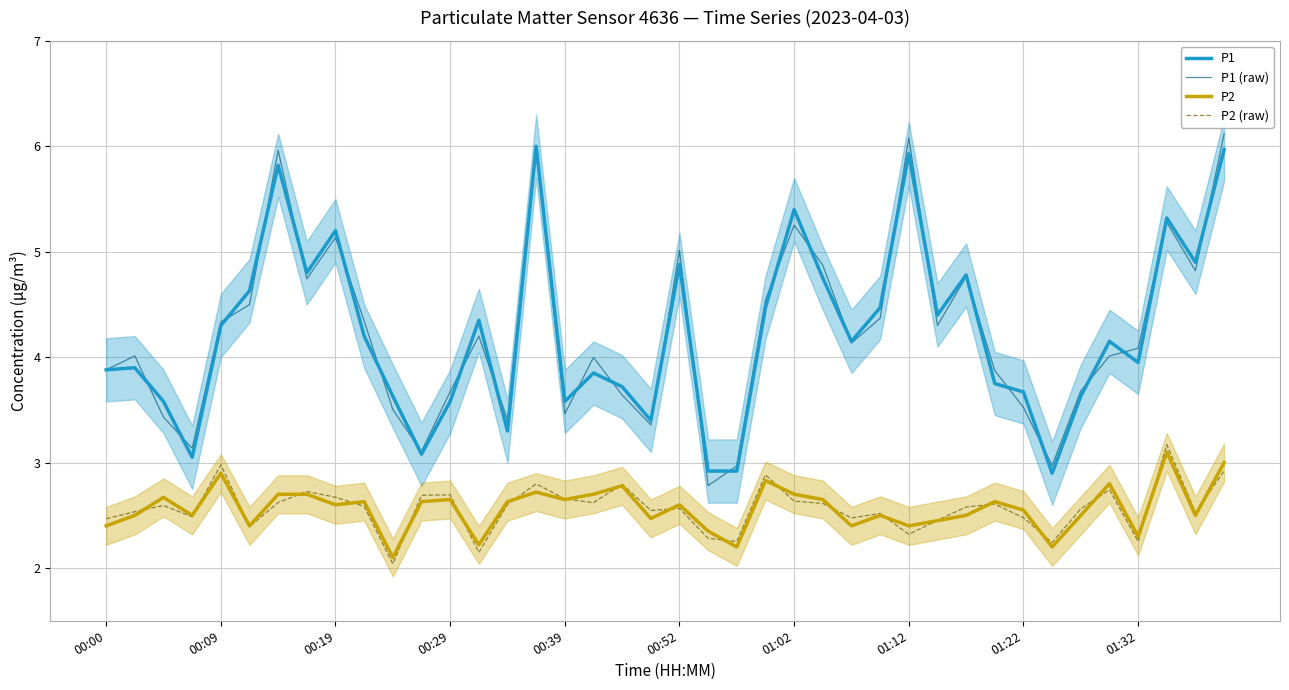

Is the value of P2 at 00:19 greater than the value of P2 (raw) at 00:00?

Yes